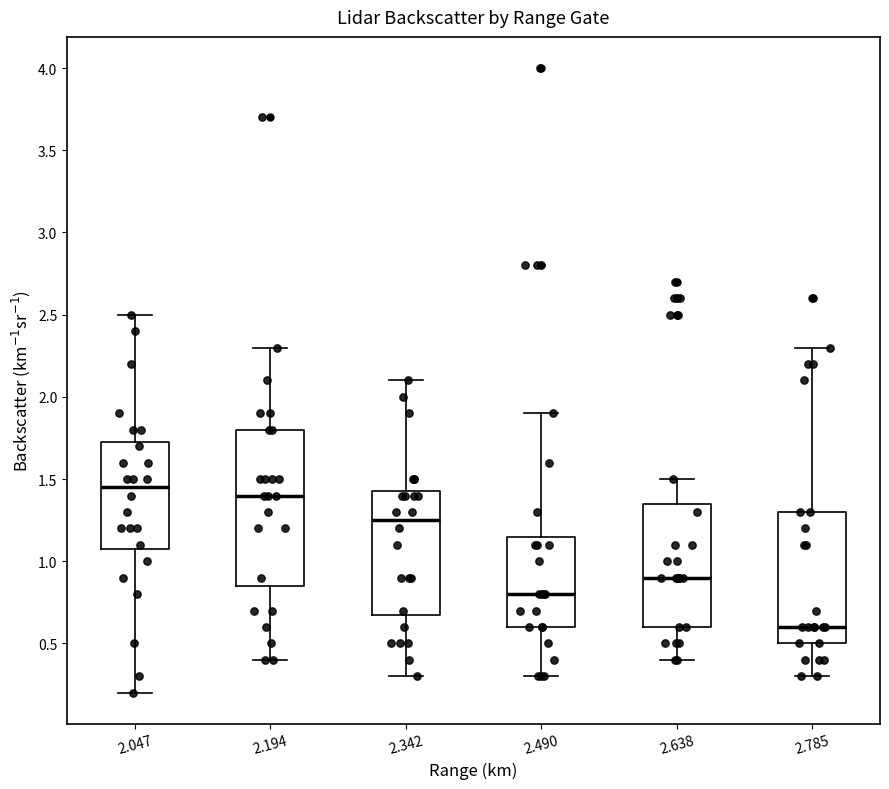

Comparing the boxes themselves (not the whiskers), which one is the tallest?

2.194